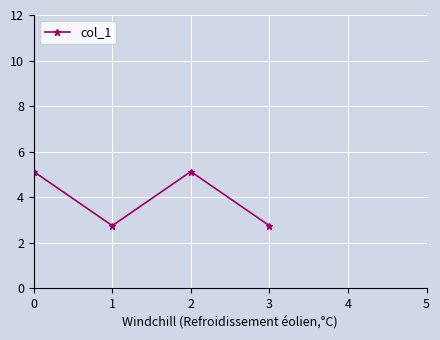

Reading left to right, transcribe all the data shown in this chart.

0=5.1	1=2.8	2=5.1	3=2.8